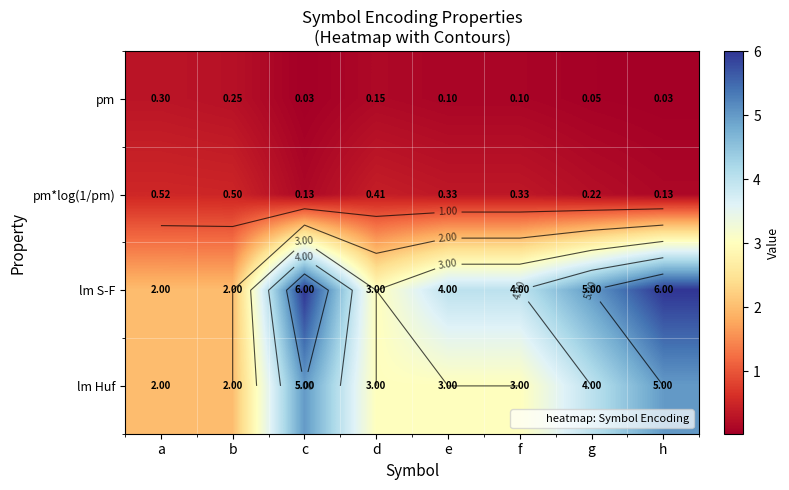

The value of pm*log(1/pm) at f is 0.1. True or false?

False